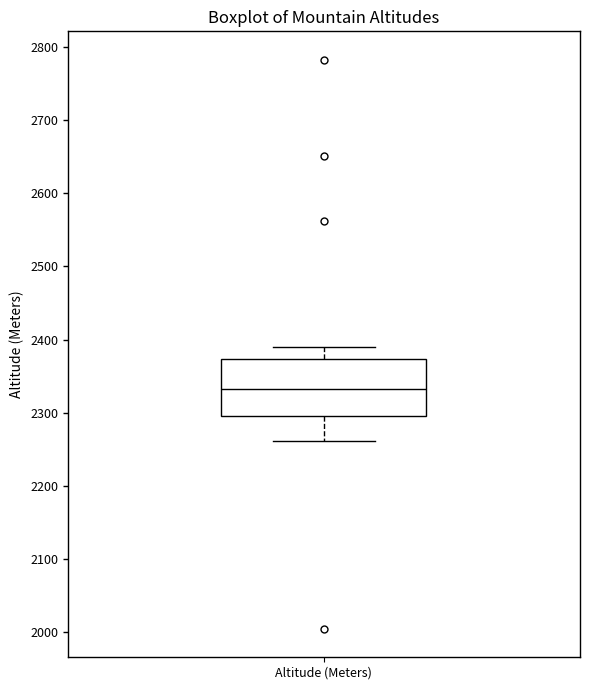

Where is the upper edge of the box for Altitude (Meters) on the y-axis? The values are not printed on the chart, so give them approximately, as read against the axis.

2370